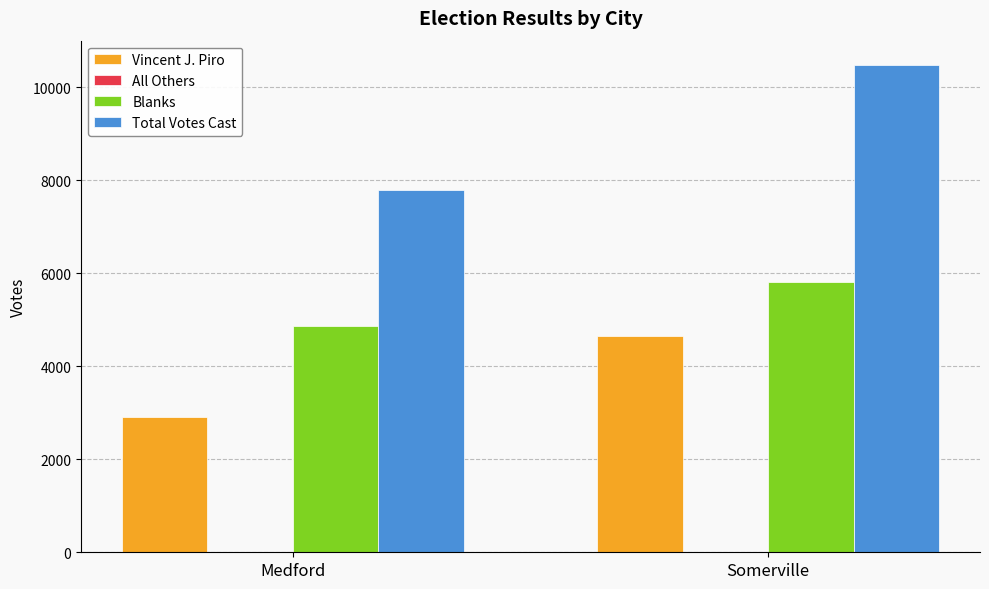

Which series changed the most between Medford and Somerville?

Total Votes Cast